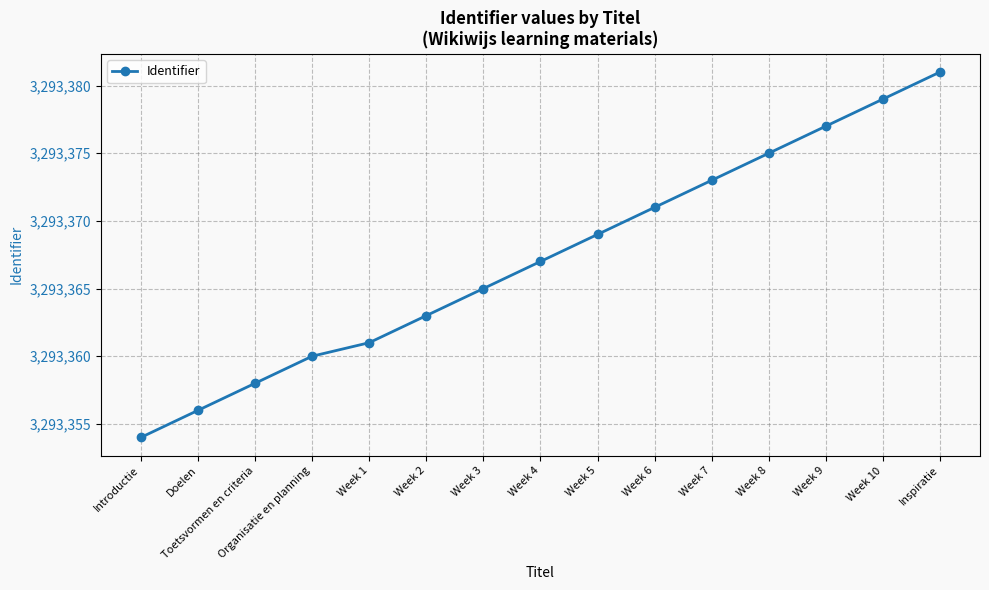

Reading left to right, what are all the values shown in this chart?

3293354	3293356	3293358	3293360	3293361	3293363	3293365	3293367	3293369	3293371	3293373	3293375	3293377	3293379	3293381